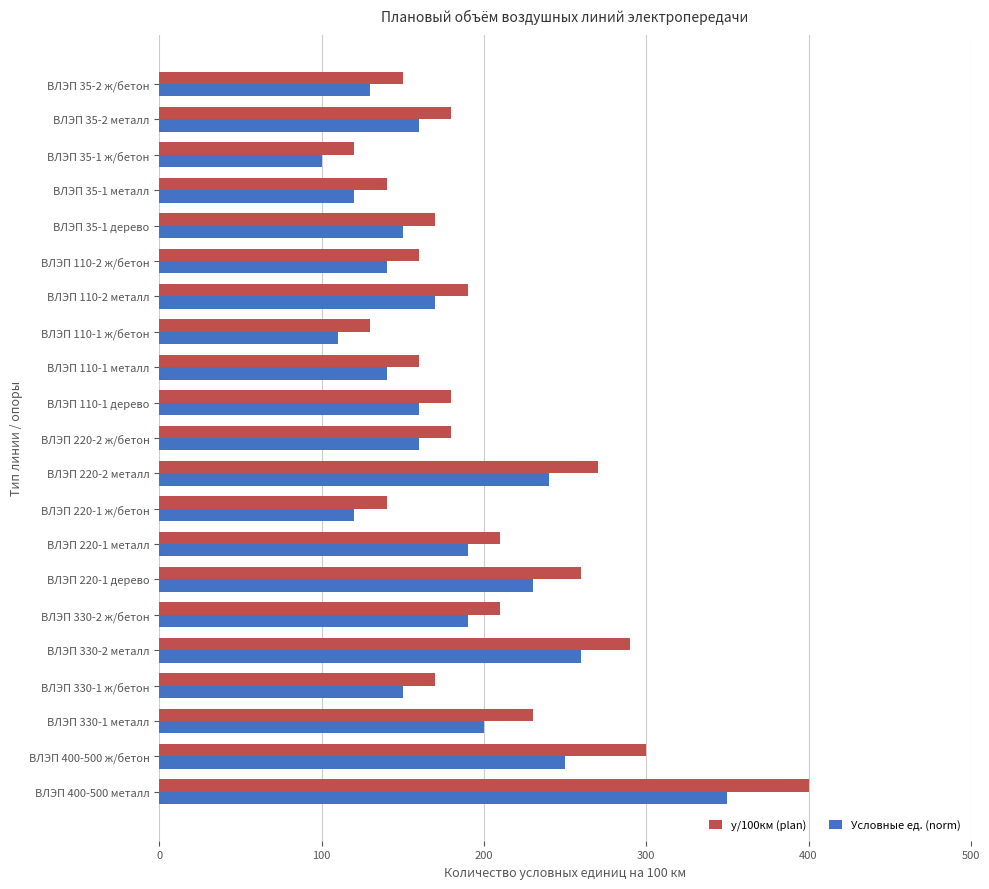

What is the difference between the second highest and second lowest values in the у/100км (plan) series?

170